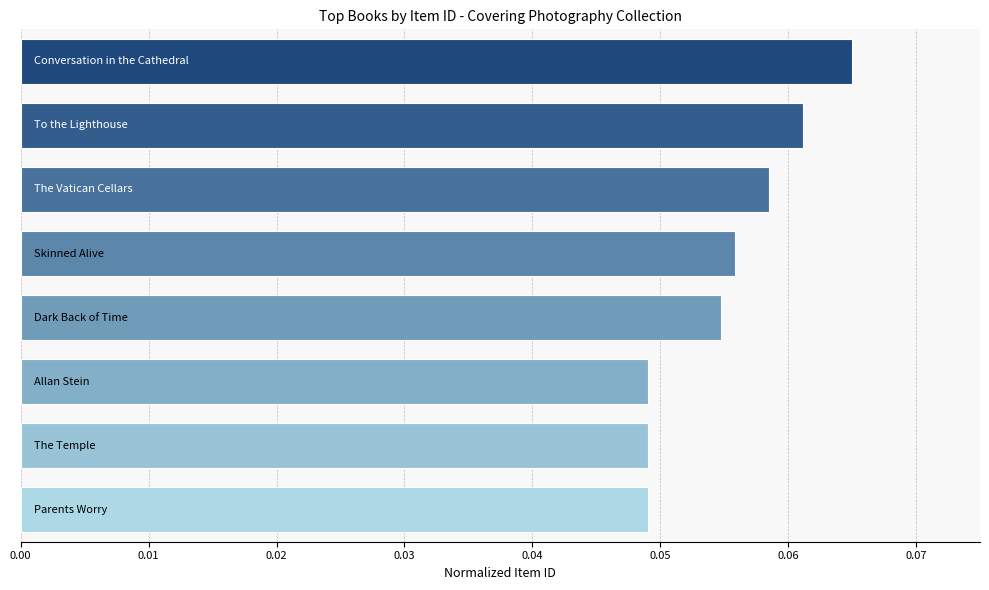

What is the sum of all values?

0.4